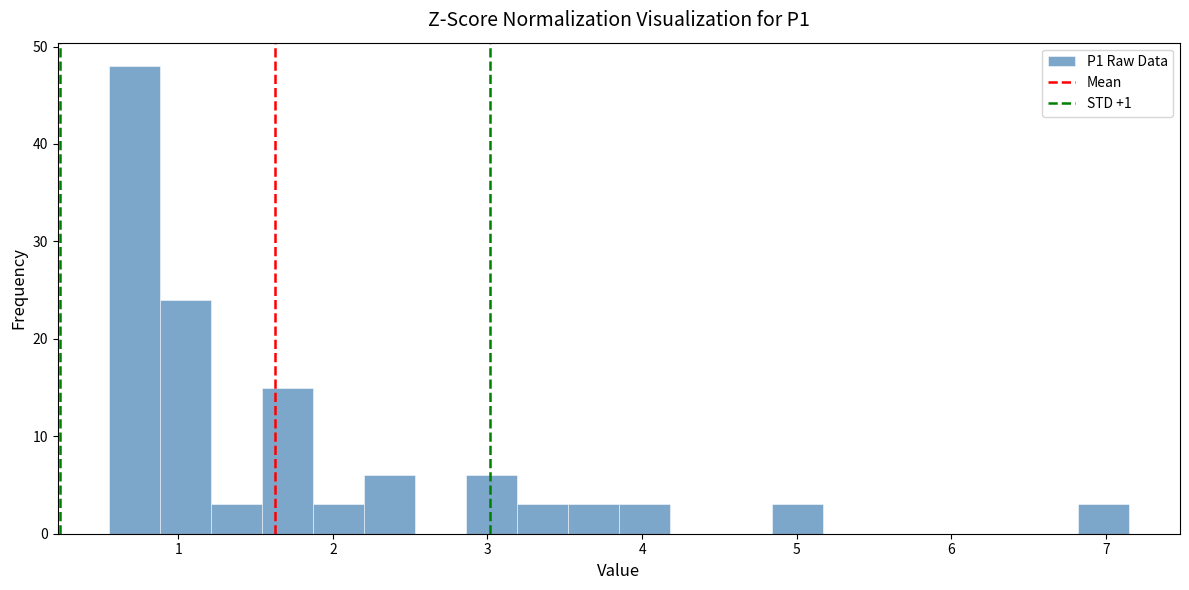

Read against the x-axis, roughly where is the centre of the tallest bar?

0.7